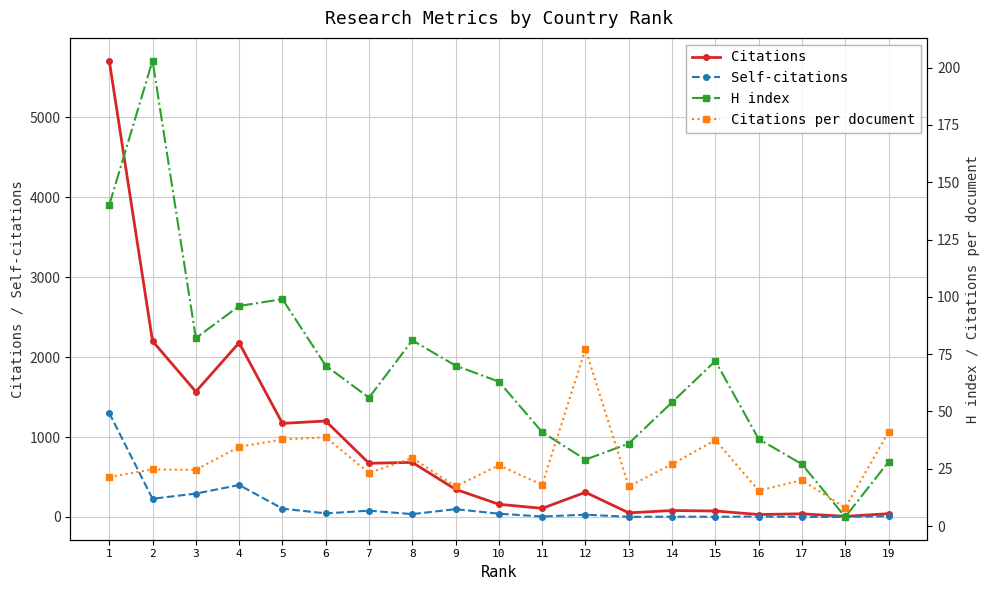

What is the average value of the Citations per document series?

28.4